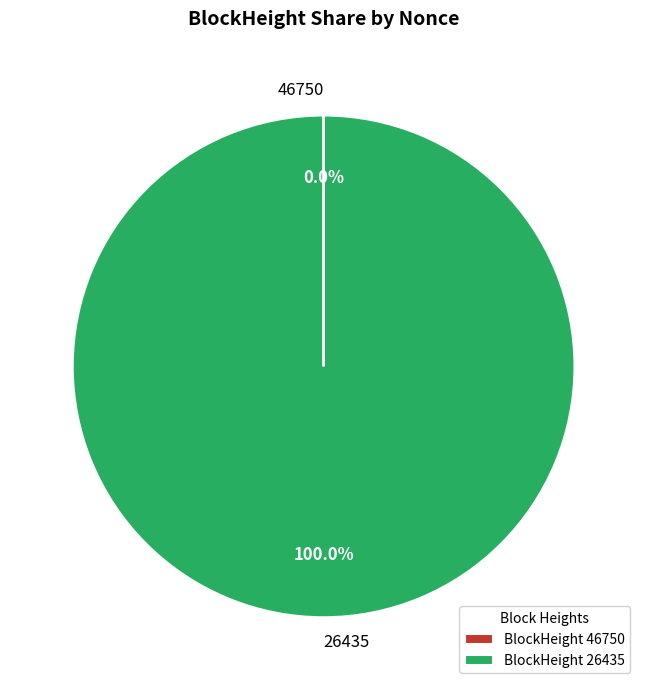

Which category accounts for the majority?

26435